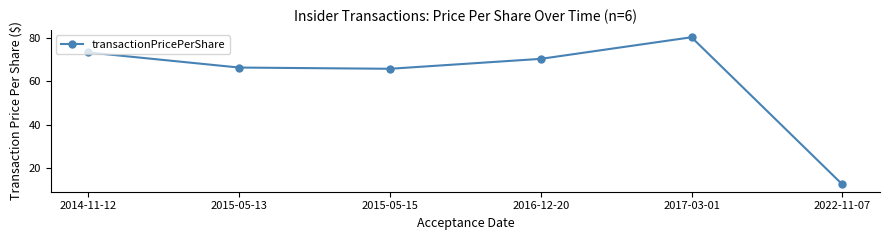

Count the number of data series in this chart.

1